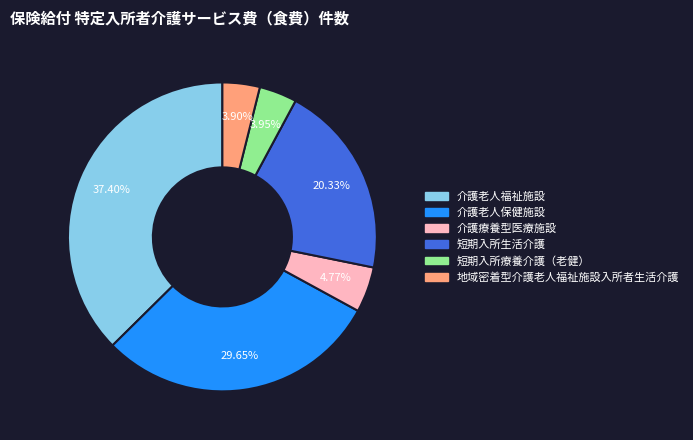

What percentage is NOT represented by 介護老人福祉施設?

62.6%